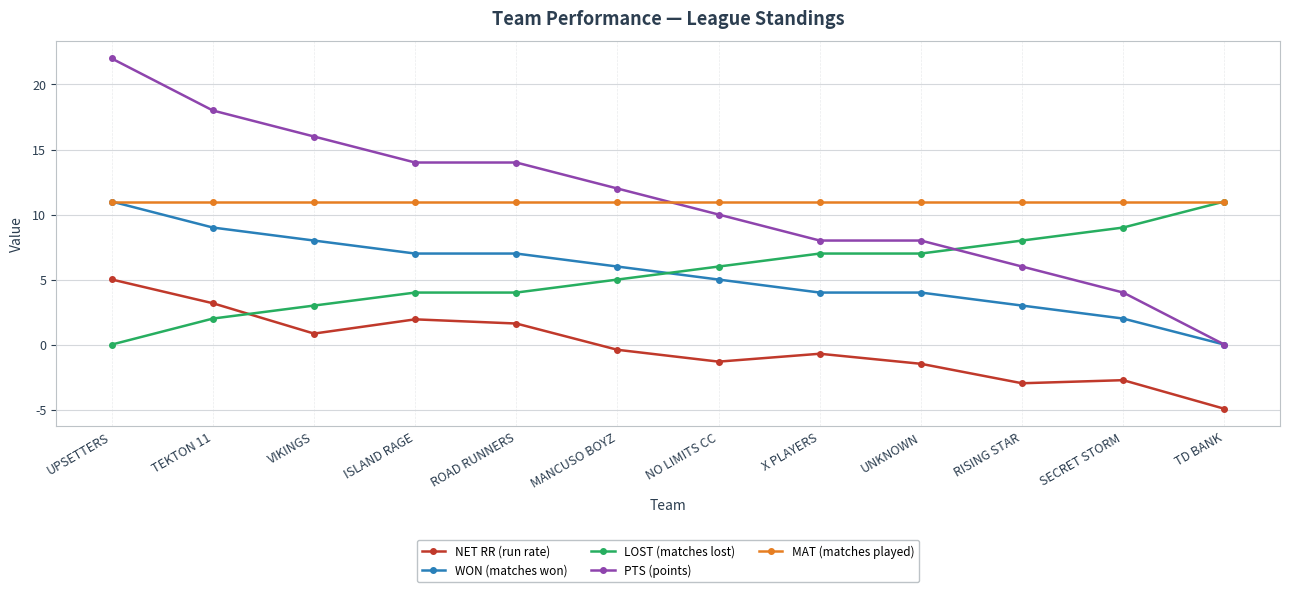

Between ISLAND RAGE and NO LIMITS CC, which series saw the biggest shift?

PTS (points)